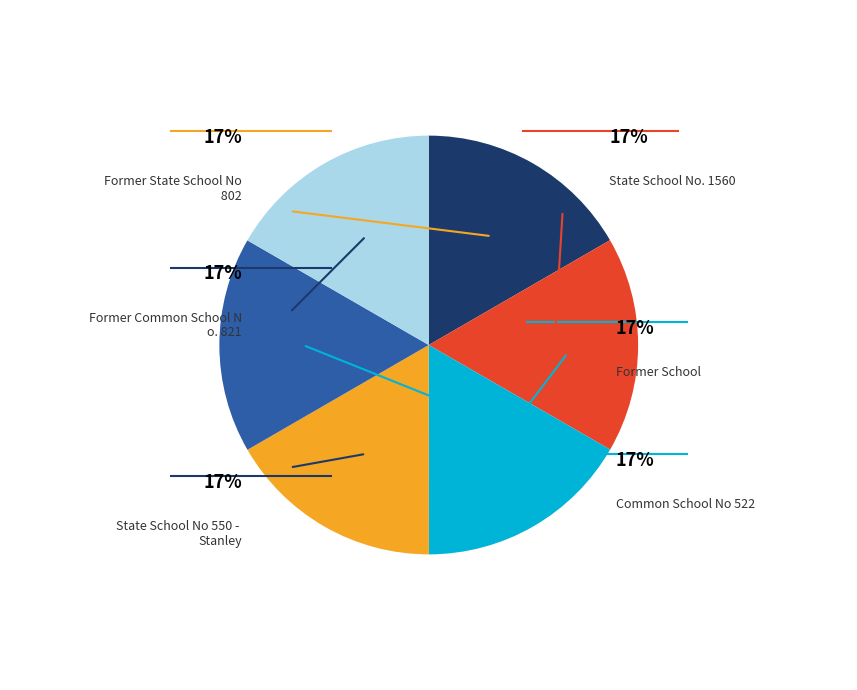

Is there any slice that represents more than half of the pie?

No